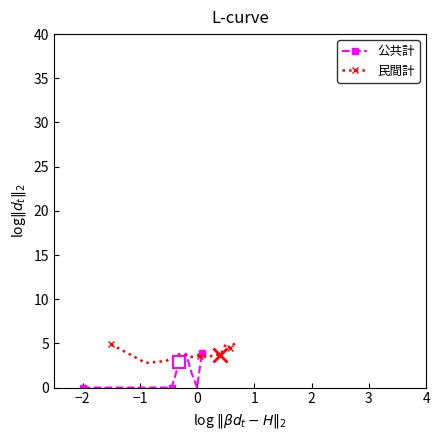

The value of 公共計 at 0 is 1.4. True or false?

False